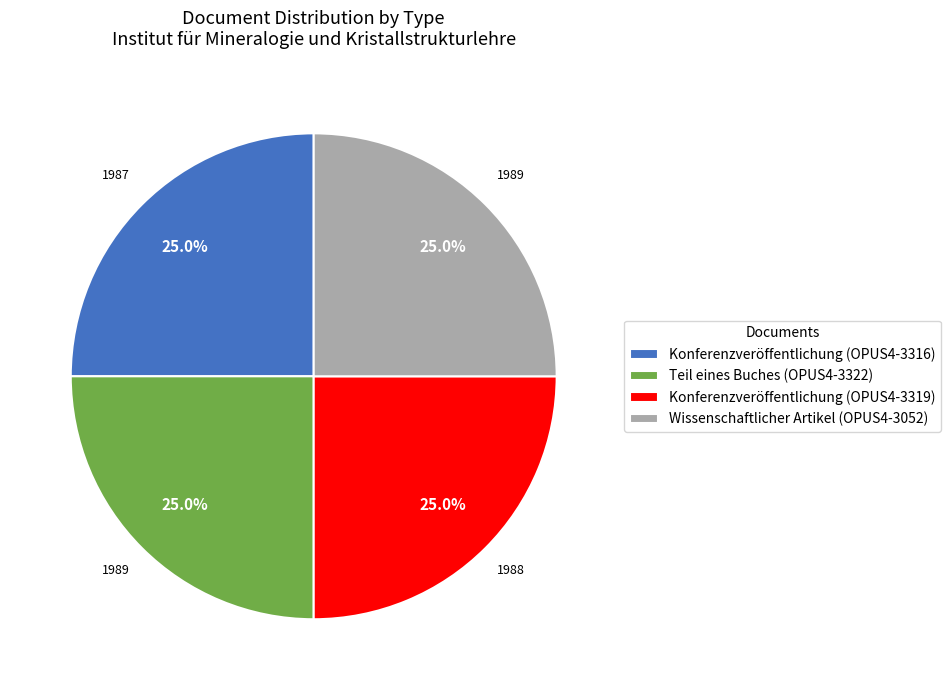

What percentage do Teil eines Buches (OPUS4-3322) and Wissenschaftlicher Artikel (OPUS4-3052) together represent?

50.0%